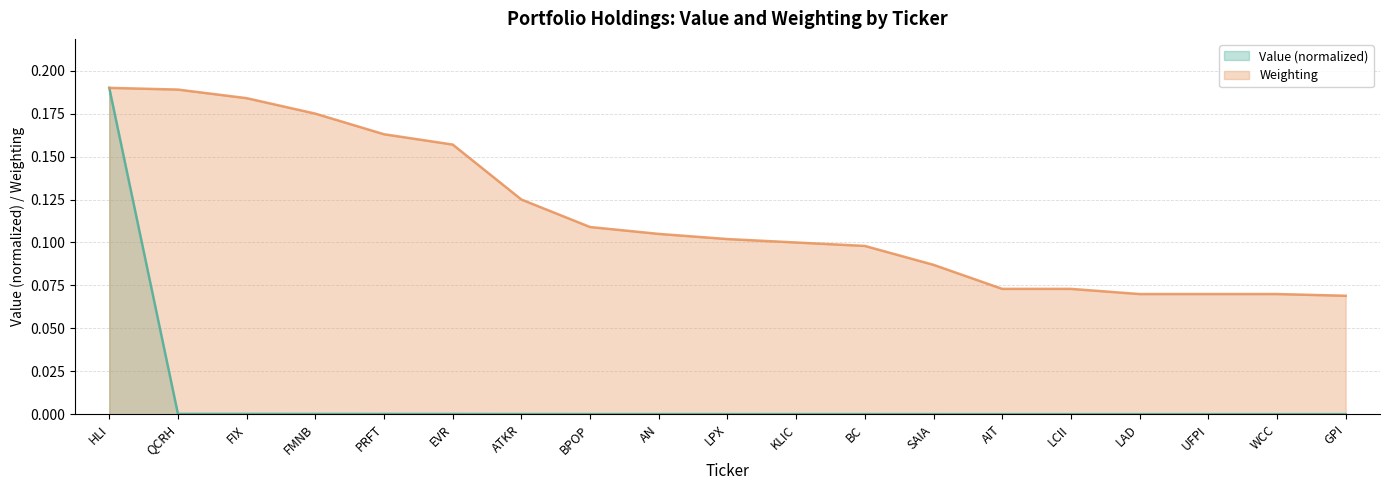

Count the number of categories in the chart.

19